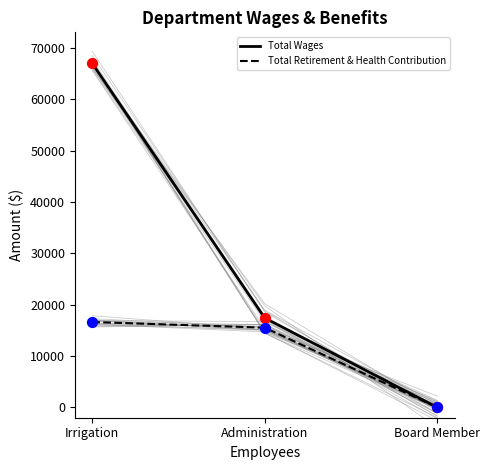

Is the value of Total Wages at Irrigation greater than the value of Total Retirement & Health Contribution at Board Member?

Yes